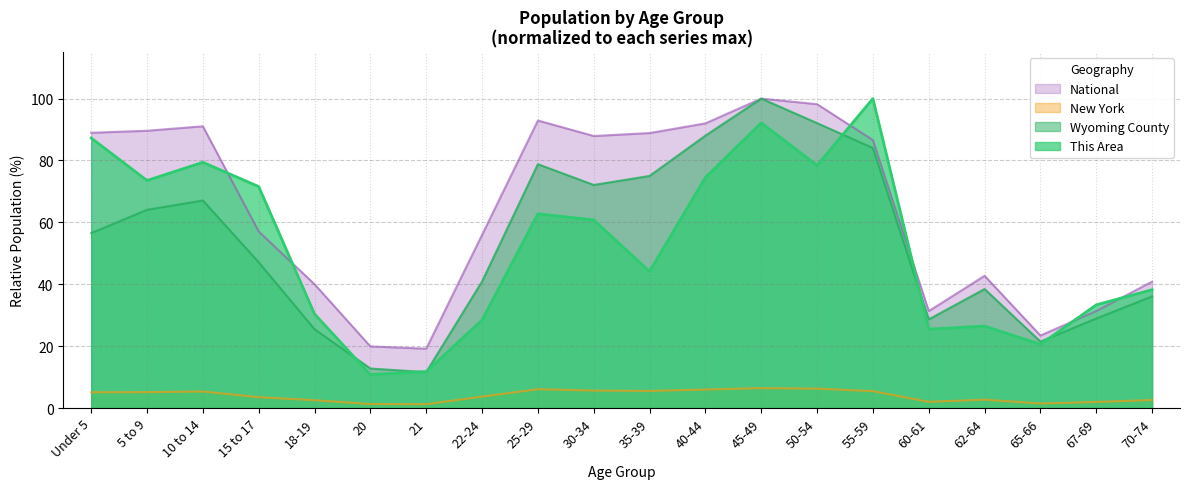

Where is the first local minimum for Wyoming County?

21